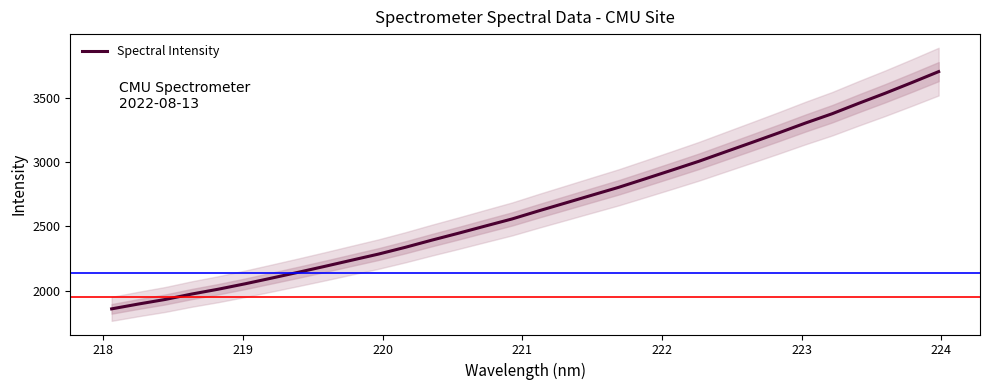

What is the lowest value of the Spectral Intensity series?

1860.4